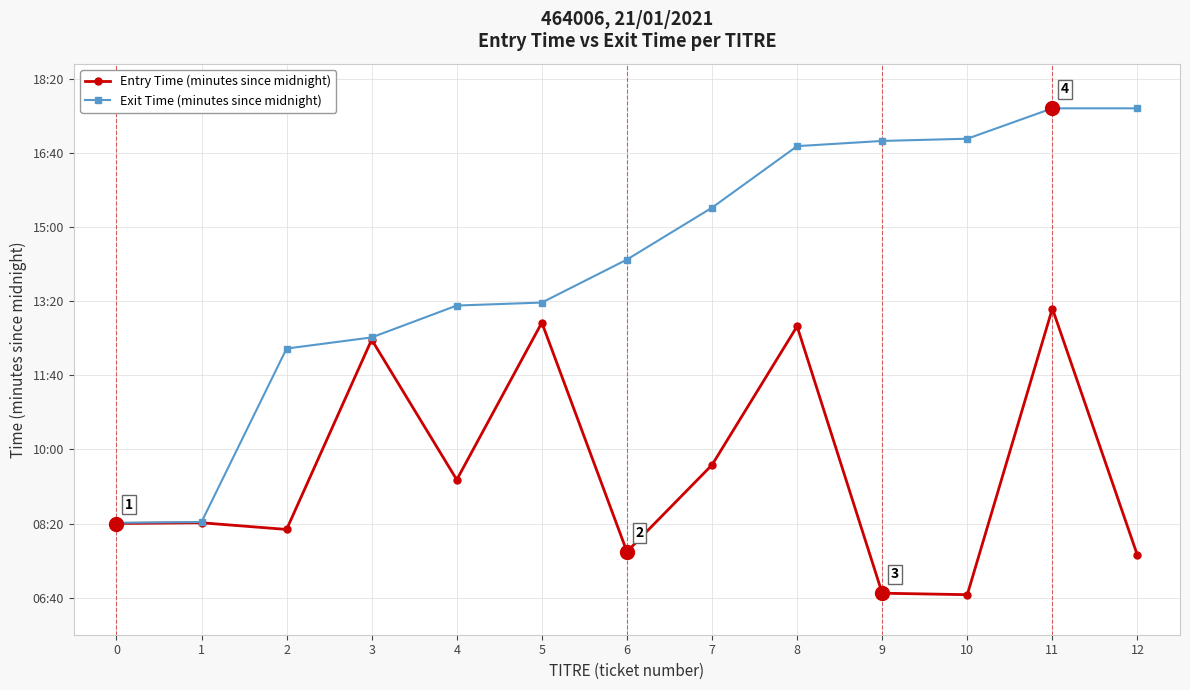

What are all the series names shown in the legend?

Entry Time (minutes since midnight), Exit Time (minutes since midnight)